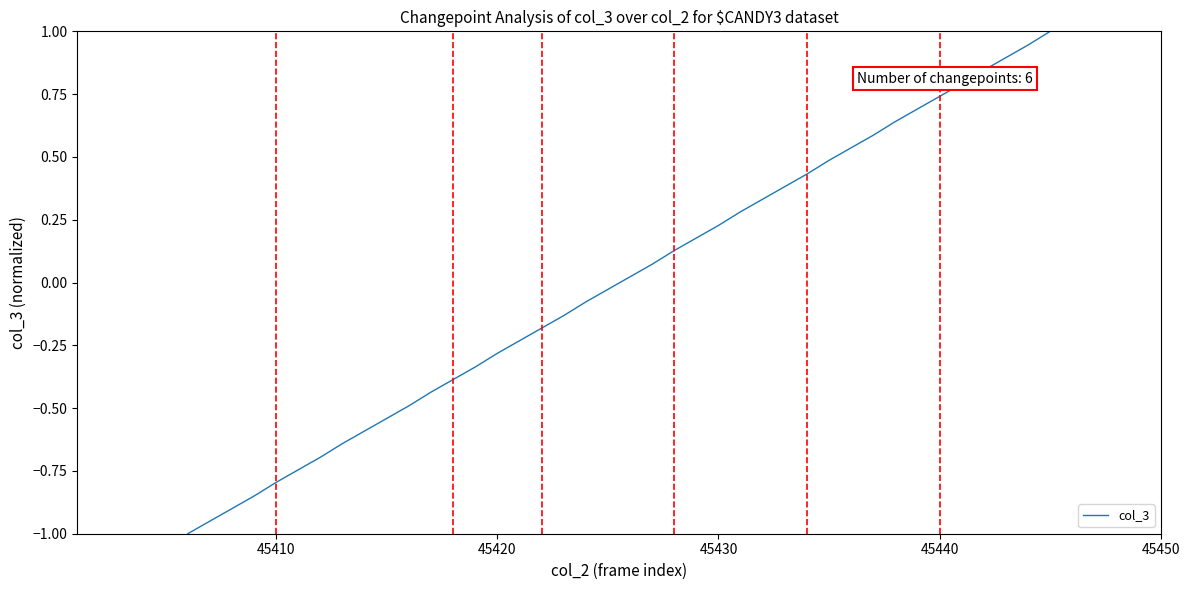

How many lines are shown in the chart?

1